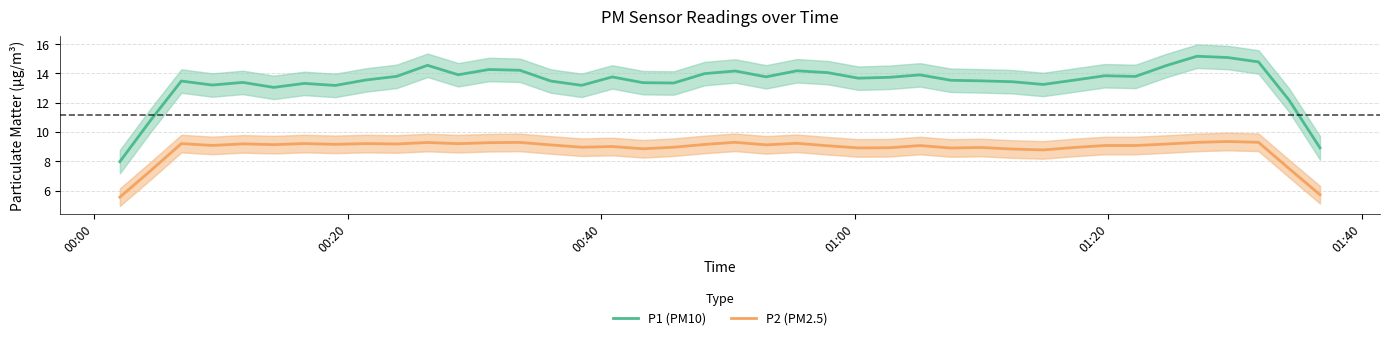

How many categories are shown in the chart?

40